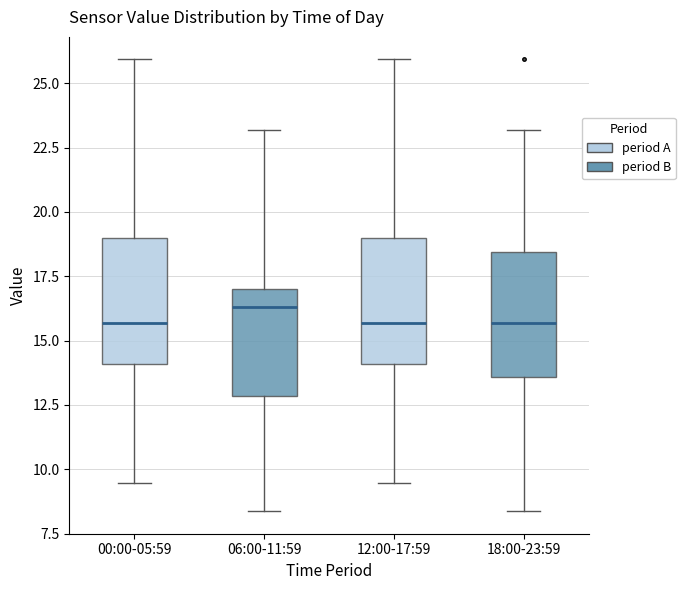

Reading left to right, read every box against the y-axis: the position of its median line, the range the box covers, and the ends of its whiskers. The values are not printed on the chart, so give them approximately, as read against the axis.

00:00-05:59: median 15.5, box 14.0 to 19.0, whiskers 9.5 to 26.0
06:00-11:59: median 16.5, box 13.0 to 17.0, whiskers 8.5 to 23.0
12:00-17:59: median 15.5, box 14.0 to 19.0, whiskers 9.5 to 26.0
18:00-23:59: median 15.5, box 13.5 to 18.5, whiskers 8.5 to 23.0